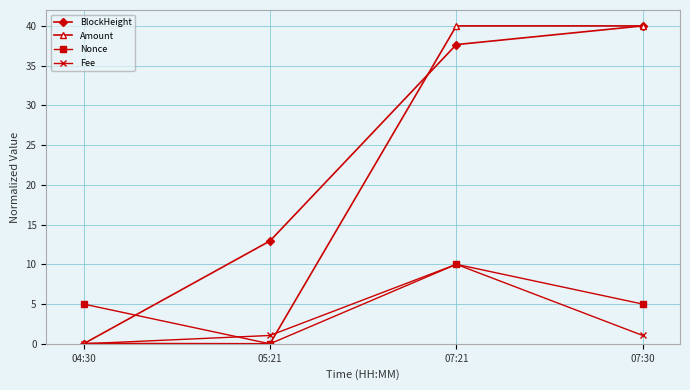

Where do Nonce and BlockHeight first cross each other?

04:30 and 05:21